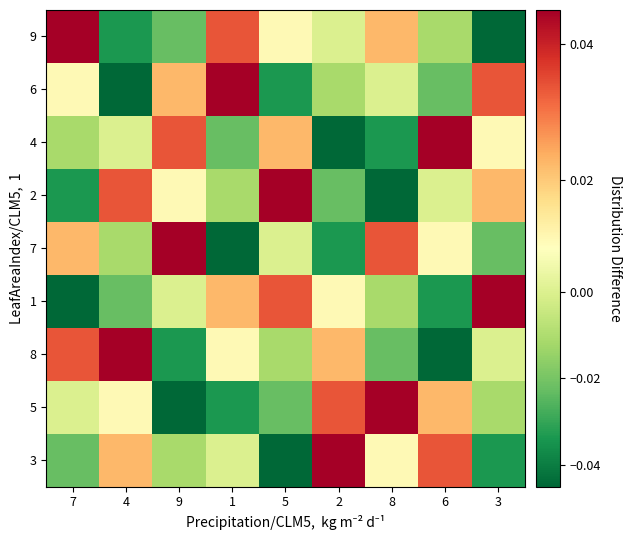

Reading left to right, list all the values displayed in this chart.

3: 7=-0.0	4=0.0	9=-0.0	1=0.0	5=-0.0	2=0.0	8=0.0	6=0.0	3=-0.0
5: 7=0.0	4=0.0	9=-0.0	1=-0.0	5=-0.0	2=0.0	8=0.0	6=0.0	3=-0.0
8: 7=0.0	4=0.0	9=-0.0	1=0.0	5=-0.0	2=0.0	8=-0.0	6=-0.0	3=0.0
1: 7=-0.0	4=-0.0	9=0.0	1=0.0	5=0.0	2=0.0	8=-0.0	6=-0.0	3=0.0
7: 7=0.0	4=-0.0	9=0.0	1=-0.0	5=0.0	2=-0.0	8=0.0	6=0.0	3=-0.0
2: 7=-0.0	4=0.0	9=0.0	1=-0.0	5=0.0	2=-0.0	8=-0.0	6=0.0	3=0.0
4: 7=-0.0	4=0.0	9=0.0	1=-0.0	5=0.0	2=-0.0	8=-0.0	6=0.0	3=0.0
6: 7=0.0	4=-0.0	9=0.0	1=0.0	5=-0.0	2=-0.0	8=0.0	6=-0.0	3=0.0
9: 7=0.0	4=-0.0	9=-0.0	1=0.0	5=0.0	2=0.0	8=0.0	6=-0.0	3=-0.0